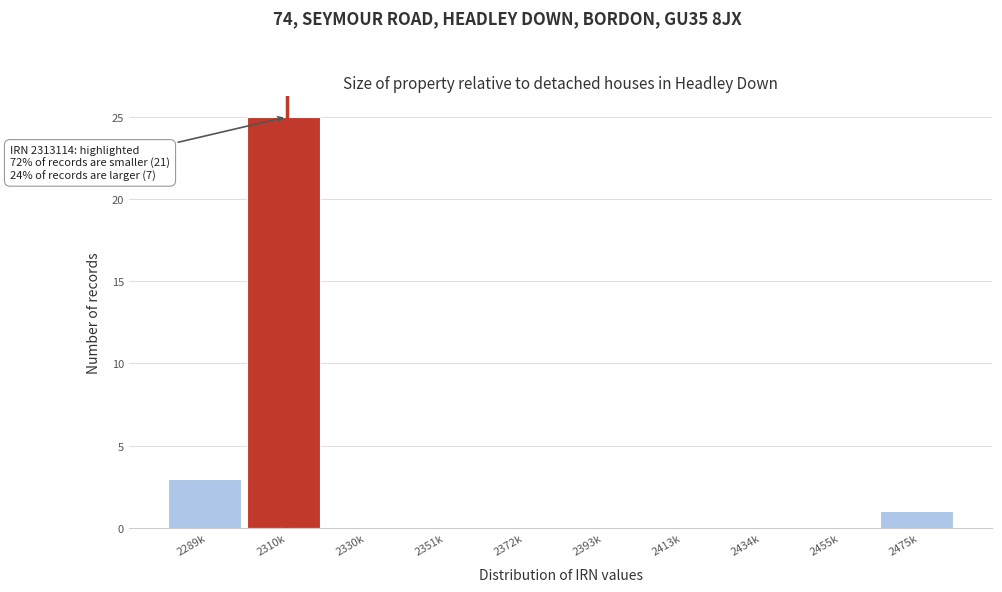

Reading right to left, extract all data points from this chart.

2475k=1	2455k=0	2434k=0	2413k=0	2393k=0	2372k=0	2351k=0	2330k=0	2310k=25	2289k=3